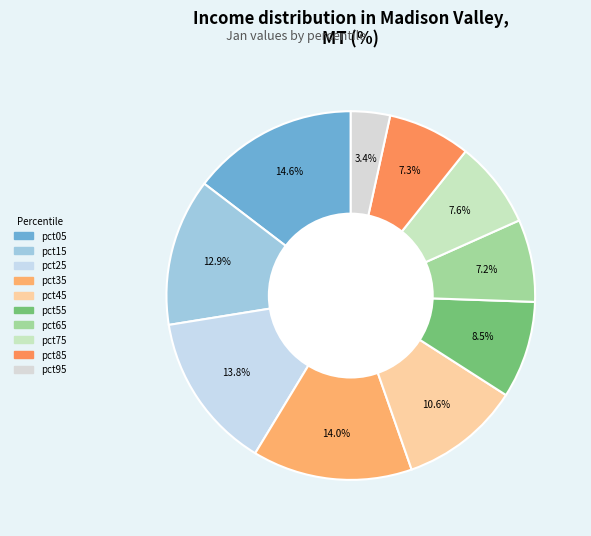

What is the largest slice in the pie chart?

pct05